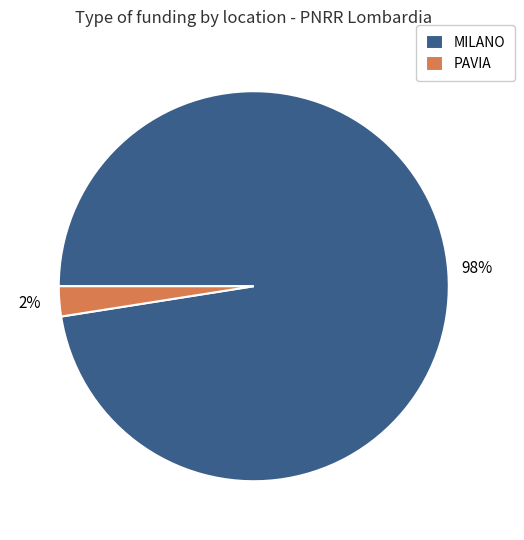

How many slices are in this pie chart?

2